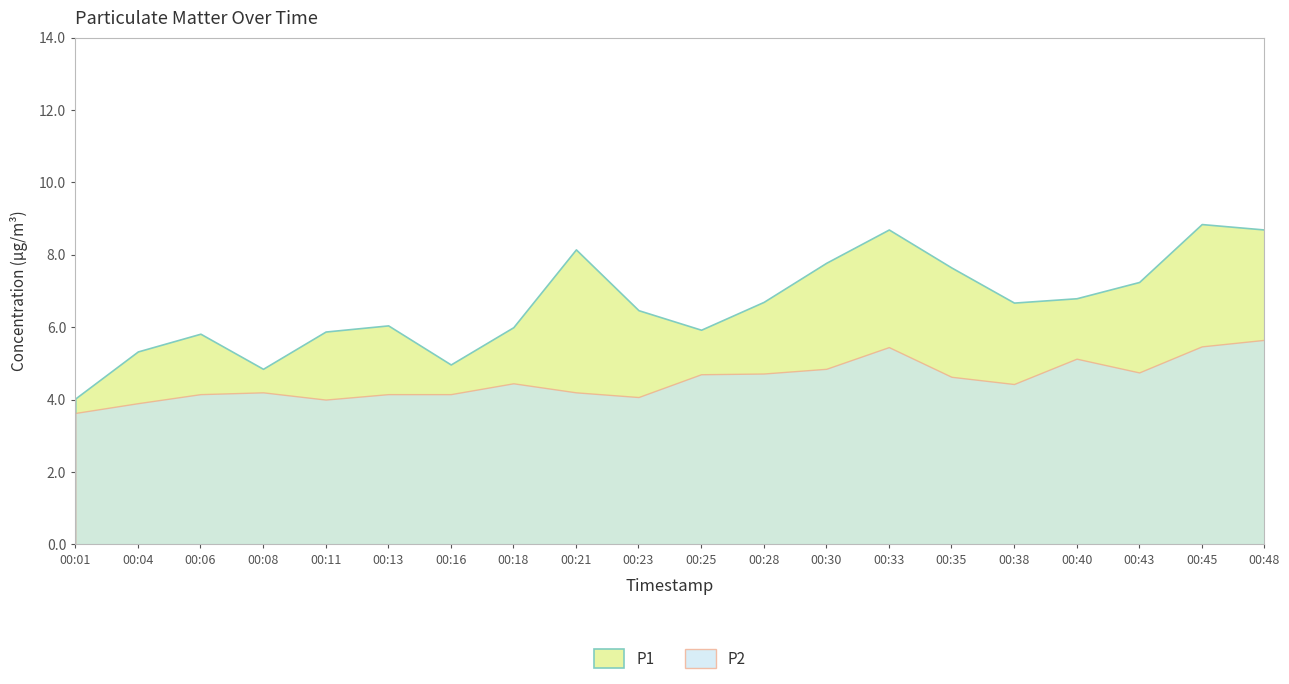

What is the difference between the highest and lowest values at 00:21?

4.0